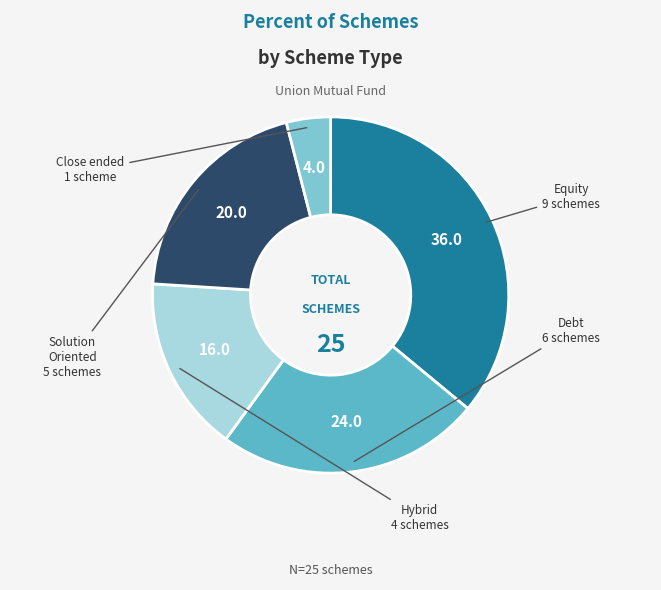

Is there any slice that represents more than half of the pie?

No